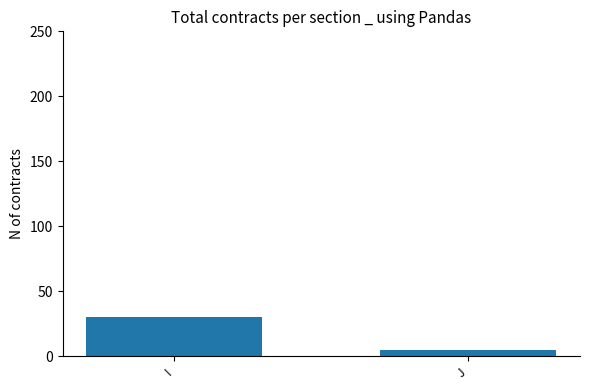

Between I and J, which is larger?

I